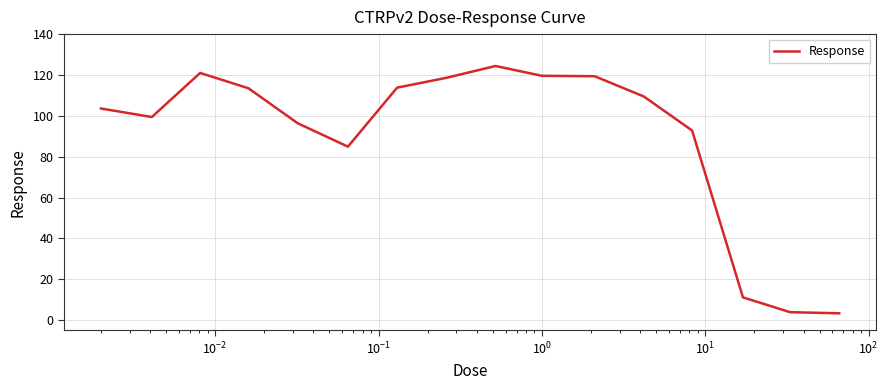

What is the smallest value displayed?

3.4